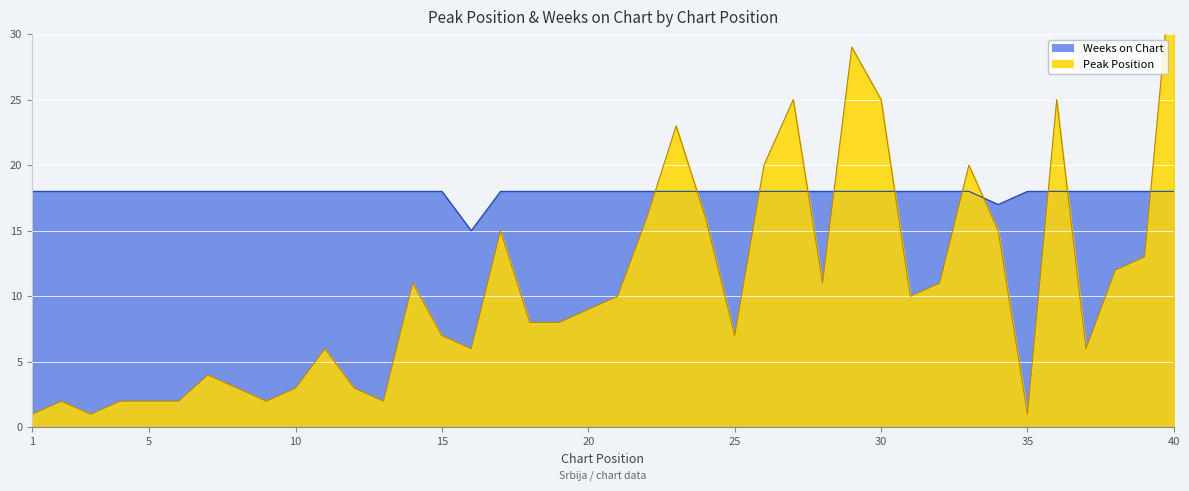

Which series ends up on top after the final intersection of Weeks on Chart and Peak Position?

Peak Position